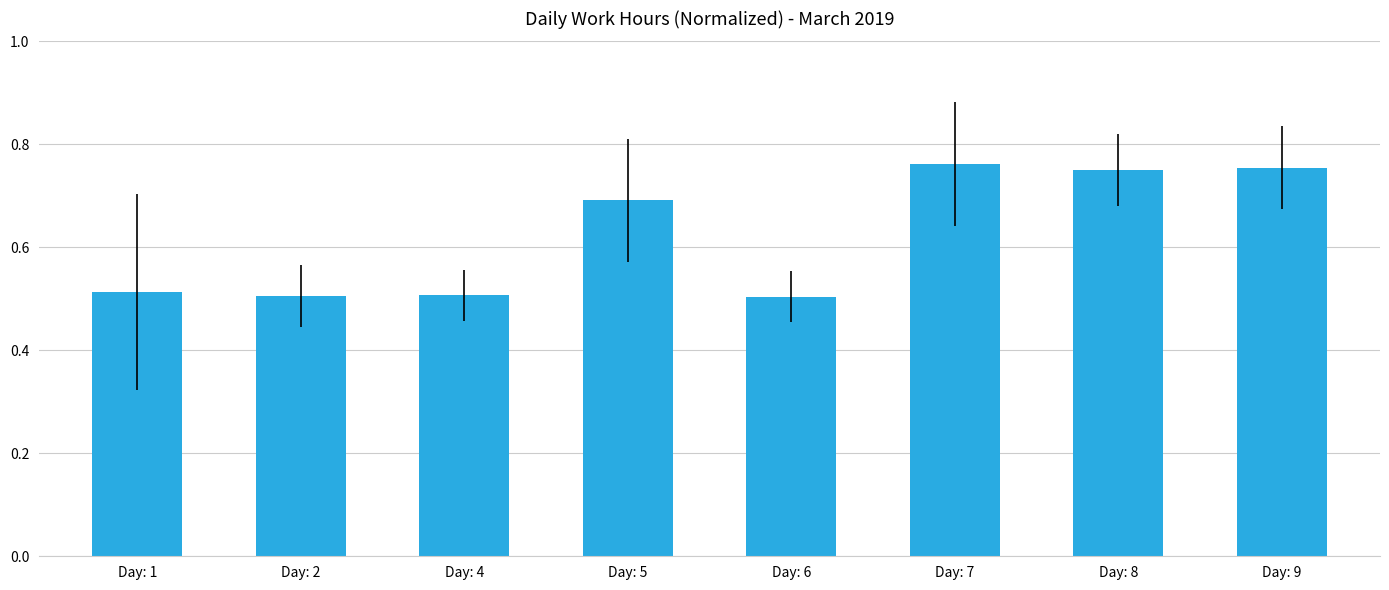

What is the average value?

0.6